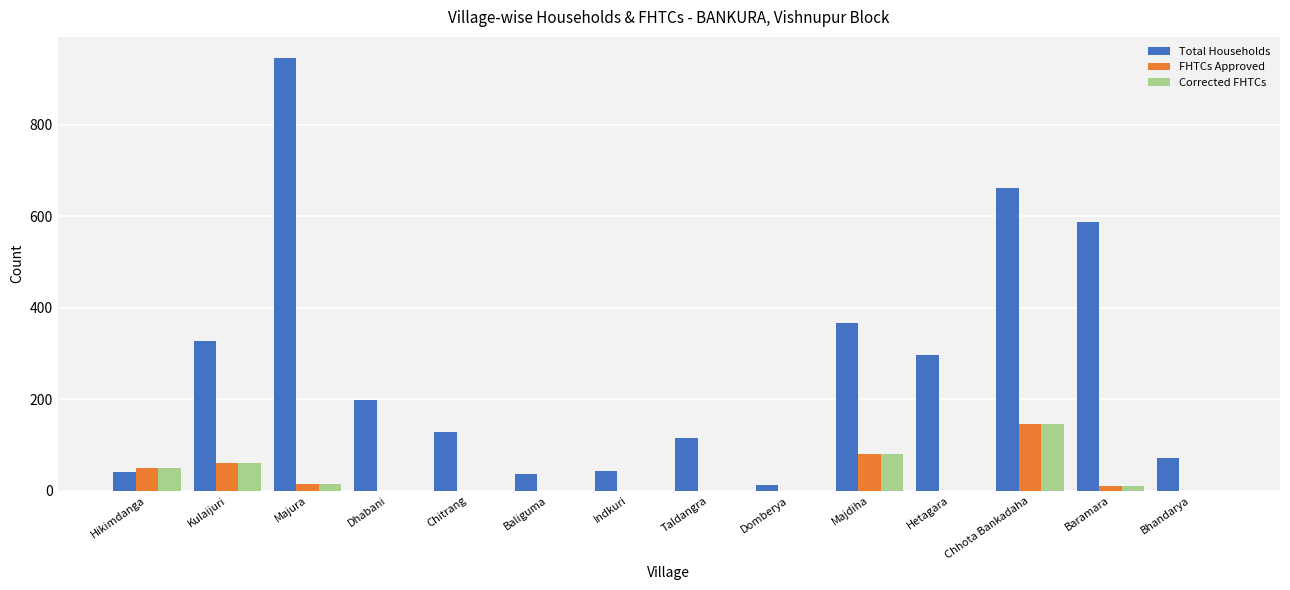

Which series changed the most between Kulaijuri and Domberya?

Total Households